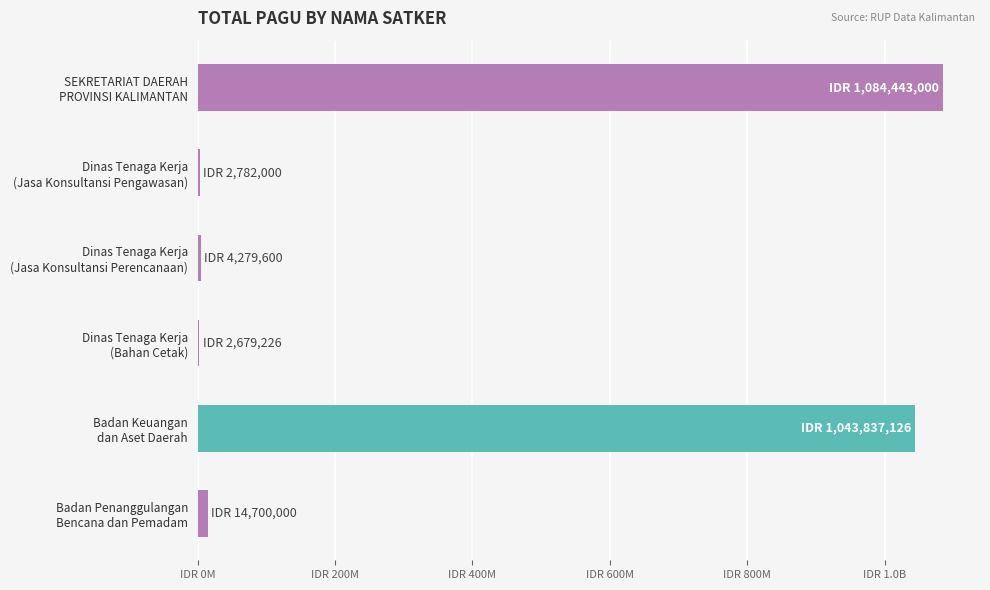

What is the average value?

358786825